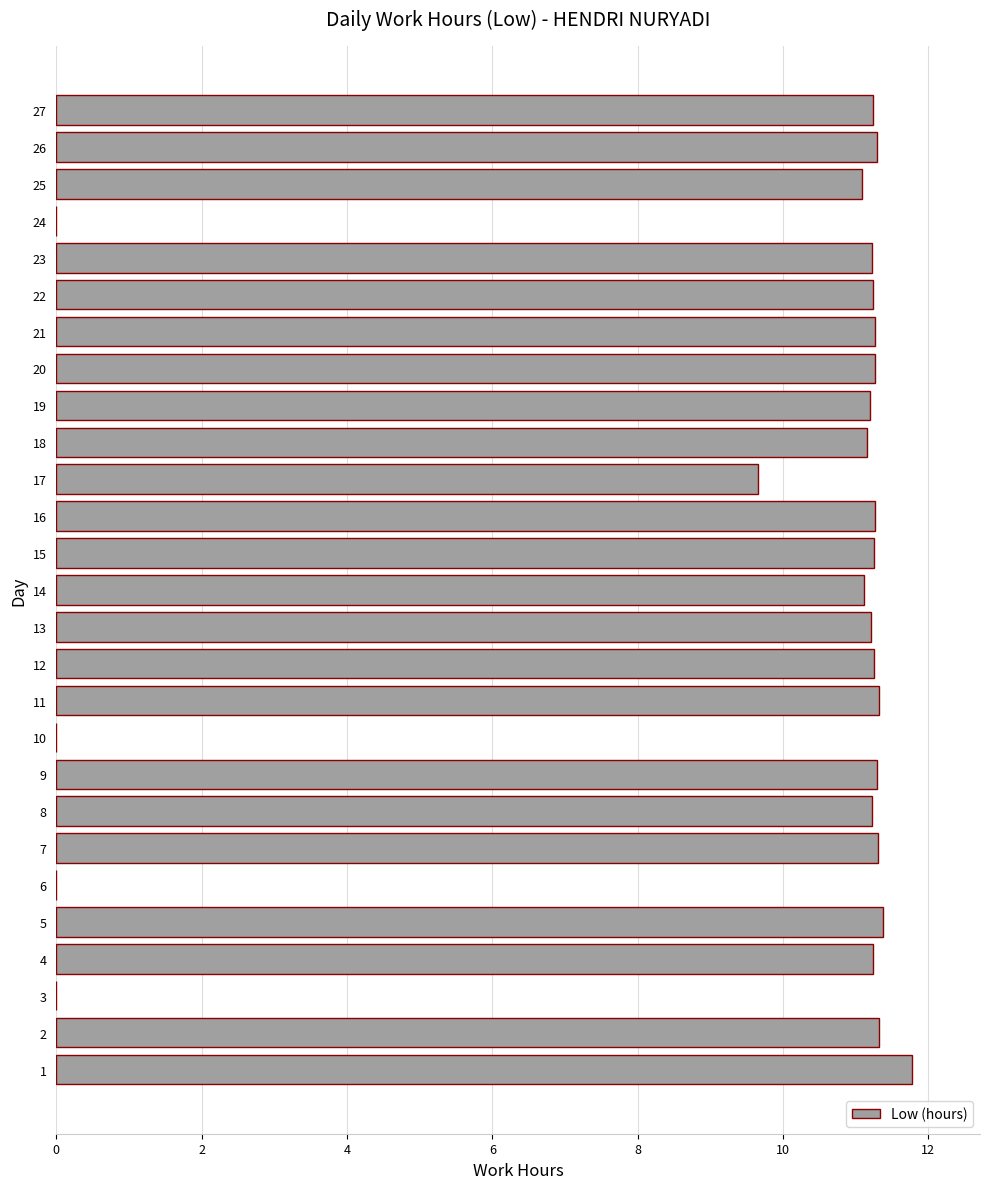

What is the sum of the values at 8 and 1?

23.0